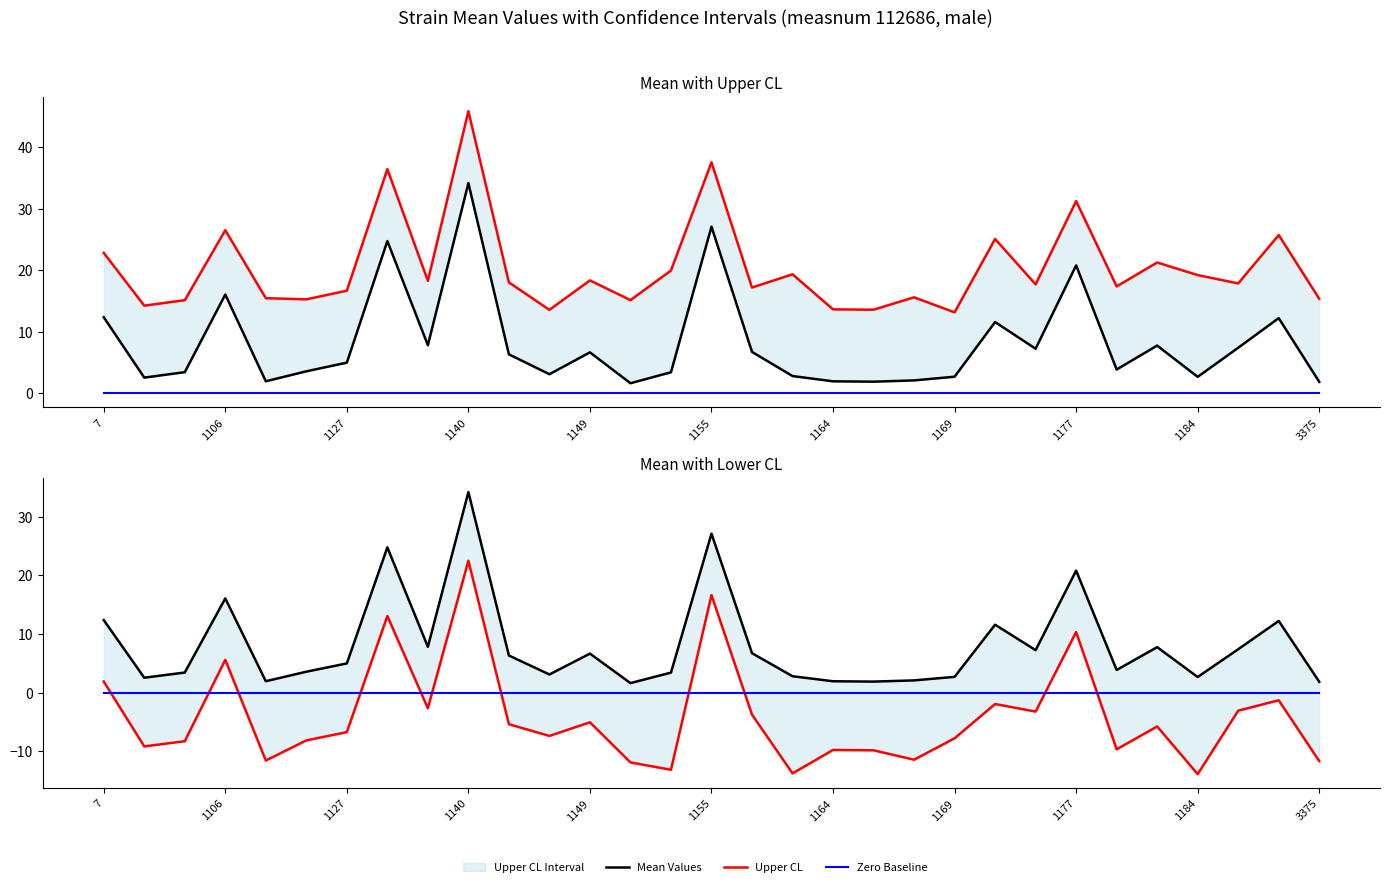

True or false: Upper CL and Lower CL intersect in this chart.

False